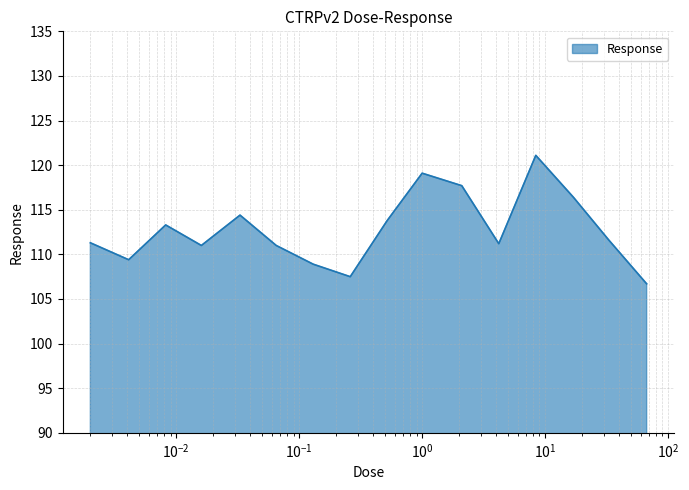

What is the difference between the maximum and minimum values?

14.4